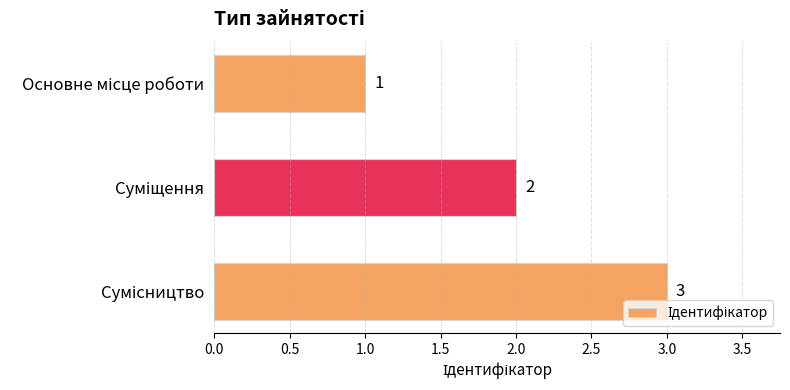

What is the value of the 1st bar from the top?

1